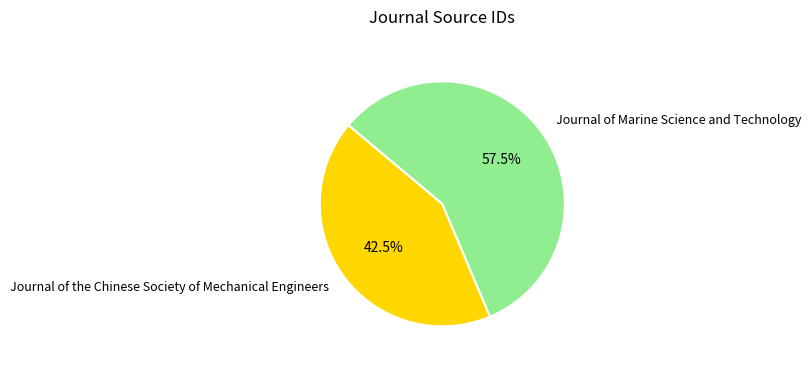

Approximately how many times larger is the value at Journal of Marine Science and Technology compared to Journal of the Chinese Society of Mechanical Engineers?

1.4